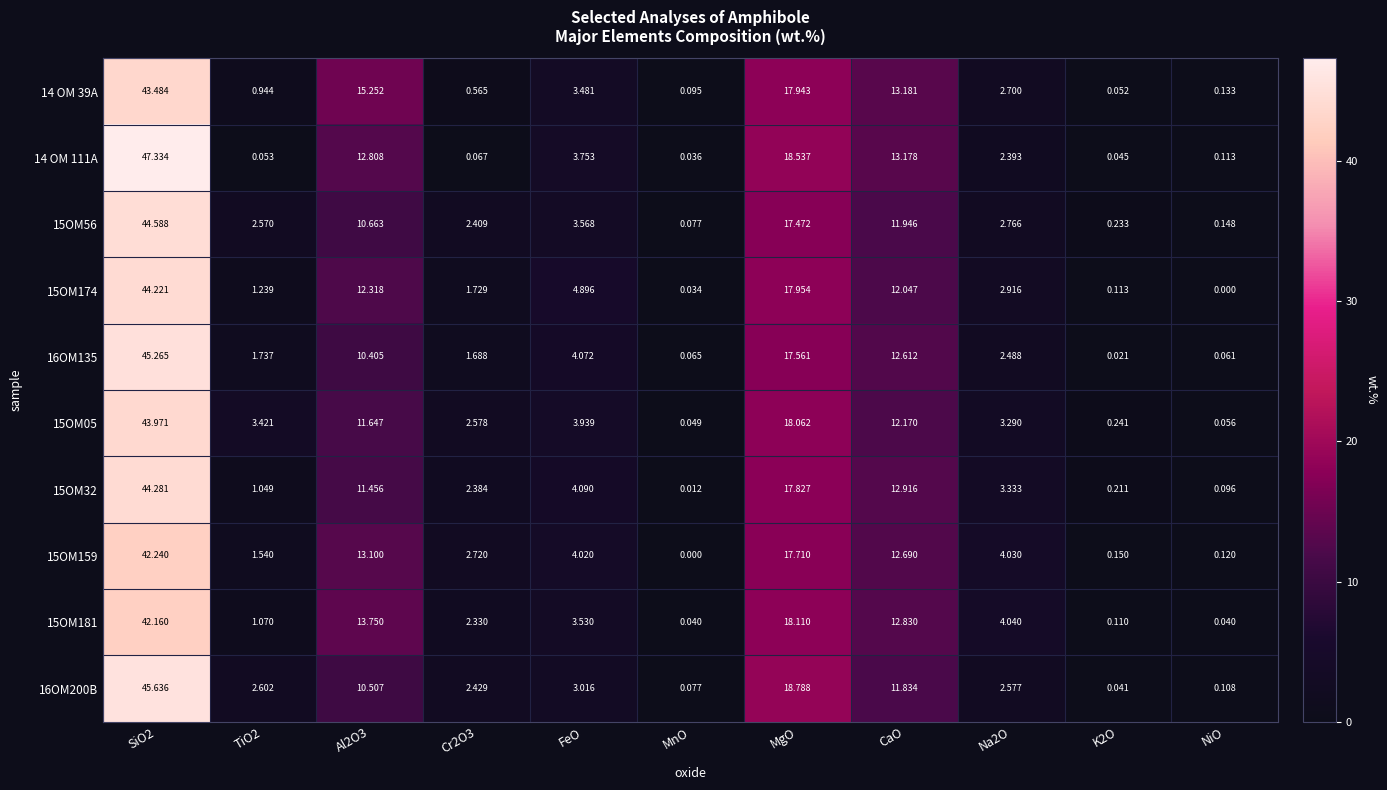

Between MnO and NiO, which series saw the biggest shift?

15OM159